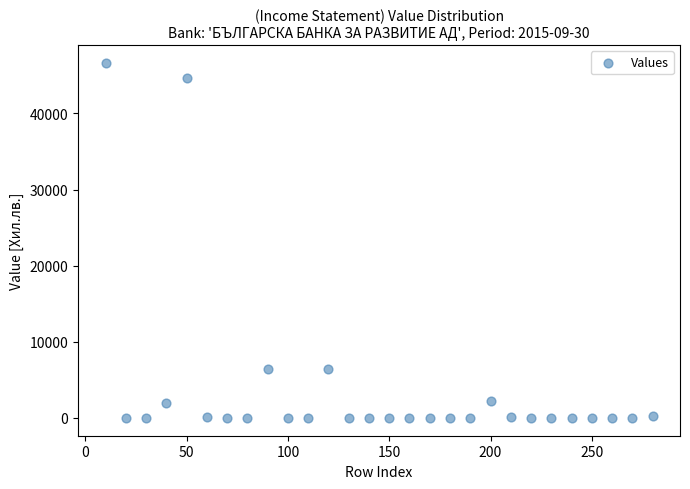

What is the range of X values (max minus min)?

270